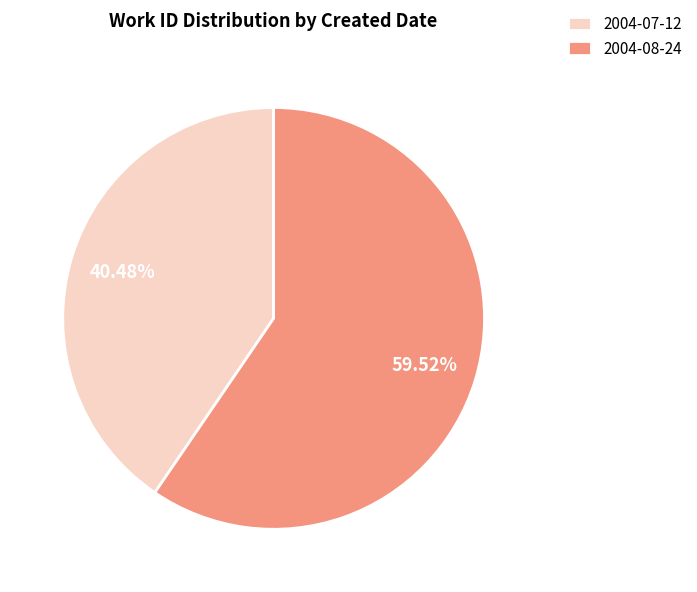

Between 2004-08-24 and 2004-07-12, which is larger?

2004-08-24